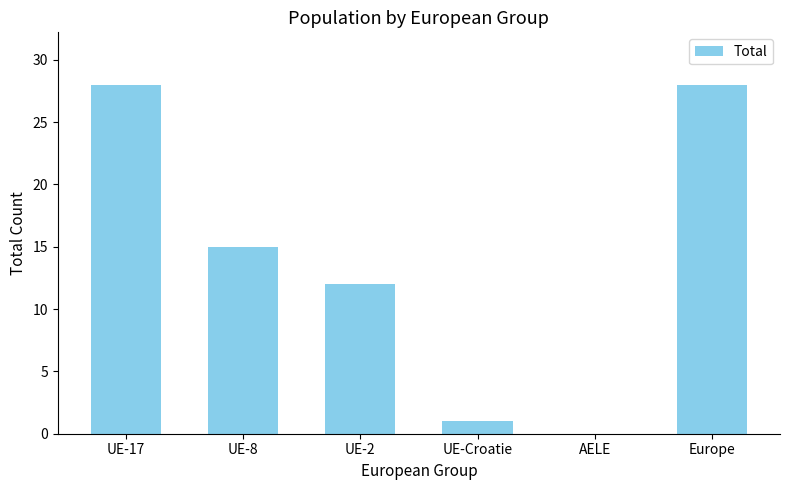

How many positive values are there?

5